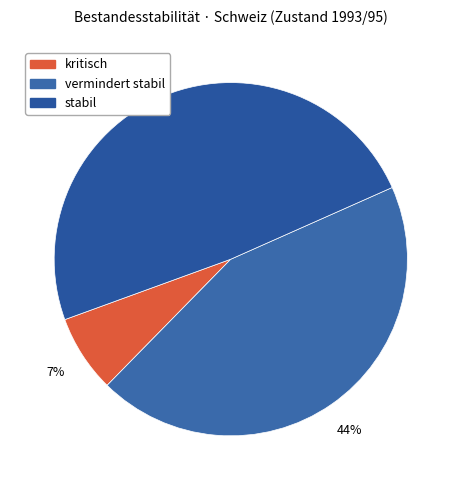

Which category has the smallest portion of the pie?

kritisch